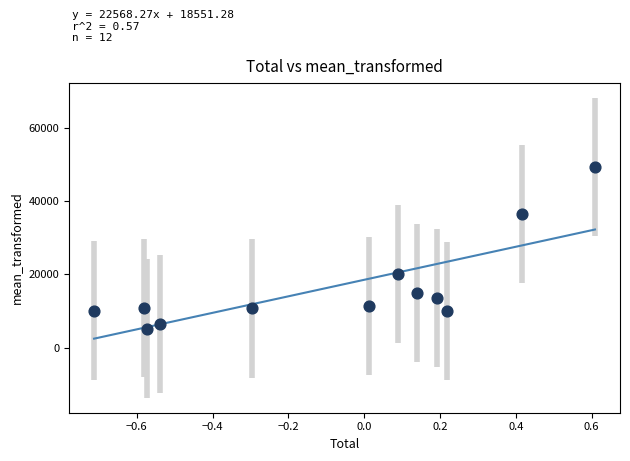

What Y value in the scatter plot is closest to 27311?

20057.9